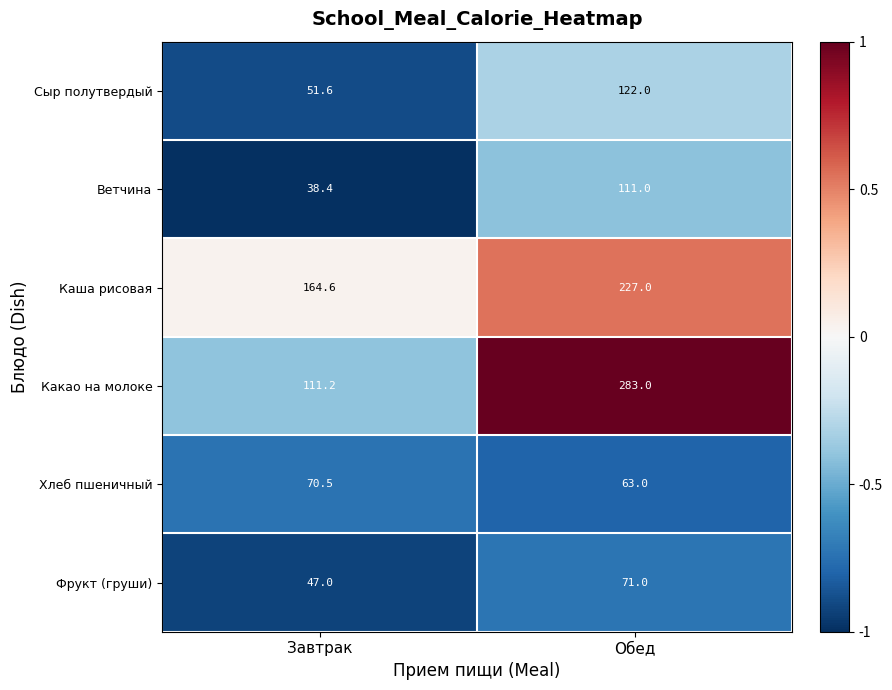

How many data points in Хлеб пшеничный are above 70?

1